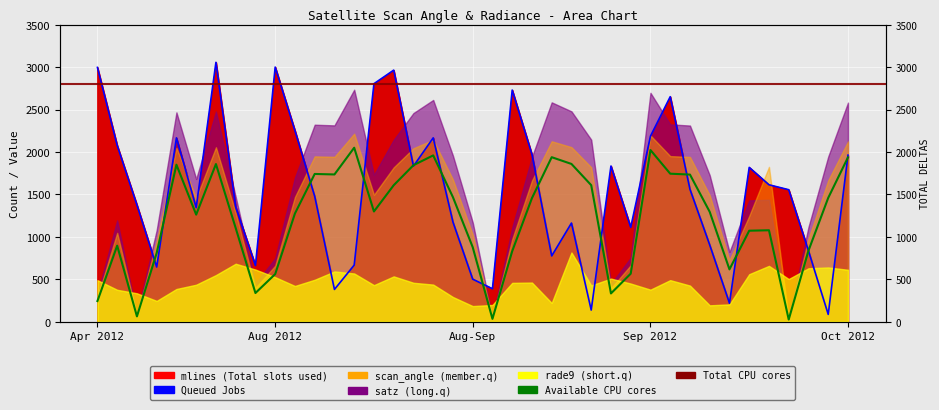

Is the value of Available CPU cores at Oct 2012 greater than the value of Queued Jobs at 21?

No